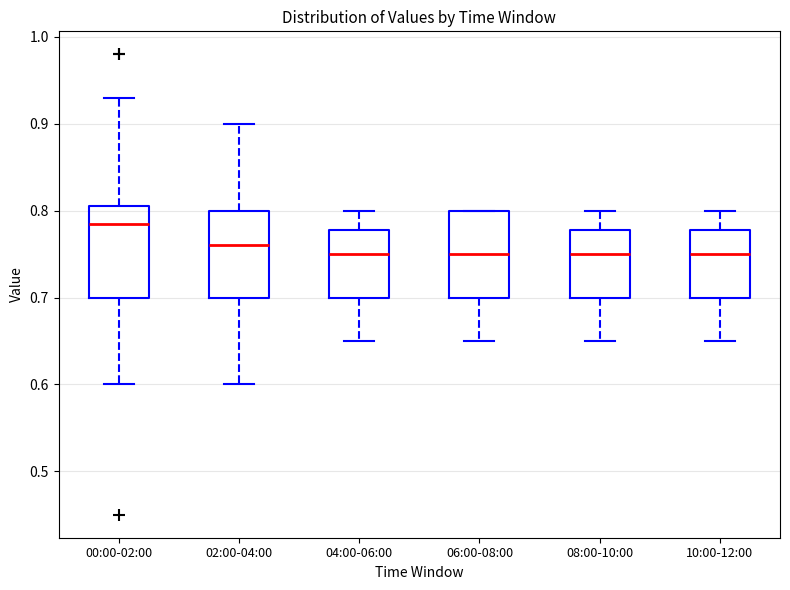

Reading left to right, read every box against the y-axis: the position of its median line, the range the box covers, and the ends of its whiskers. The values are not printed on the chart, so give them approximately, as read against the axis.

00:00-02:00: median 0.79, box 0.70 to 0.81, whiskers 0.60 to 0.93
02:00-04:00: median 0.76, box 0.70 to 0.80, whiskers 0.60 to 0.90
04:00-06:00: median 0.75, box 0.70 to 0.78, whiskers 0.65 to 0.80
06:00-08:00: median 0.75, box 0.70 to 0.80, whiskers 0.65 to 0.80
08:00-10:00: median 0.75, box 0.70 to 0.78, whiskers 0.65 to 0.80
10:00-12:00: median 0.75, box 0.70 to 0.78, whiskers 0.65 to 0.80